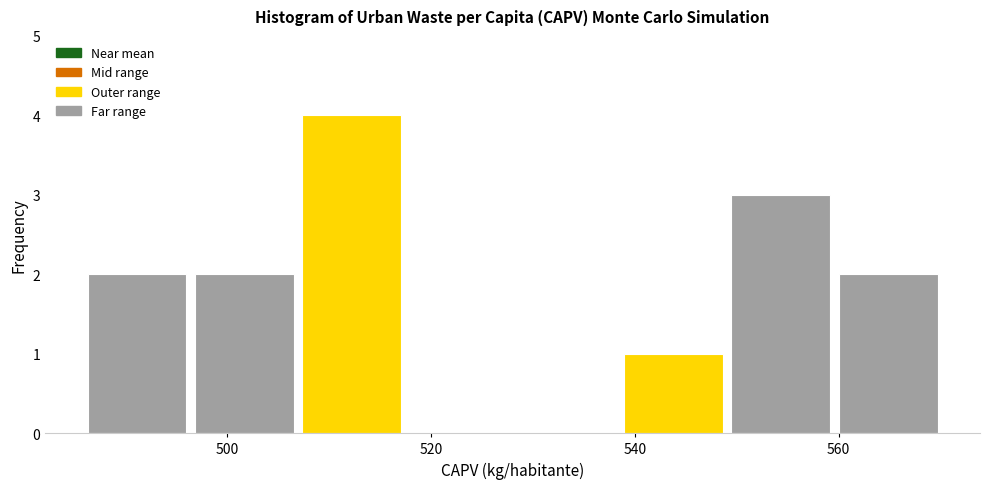

How tall is the bar that spans 560 to 570 on the x-axis? Neither the bar edges nor the heights are printed on the chart, so give them approximately, as read against the axes.

2